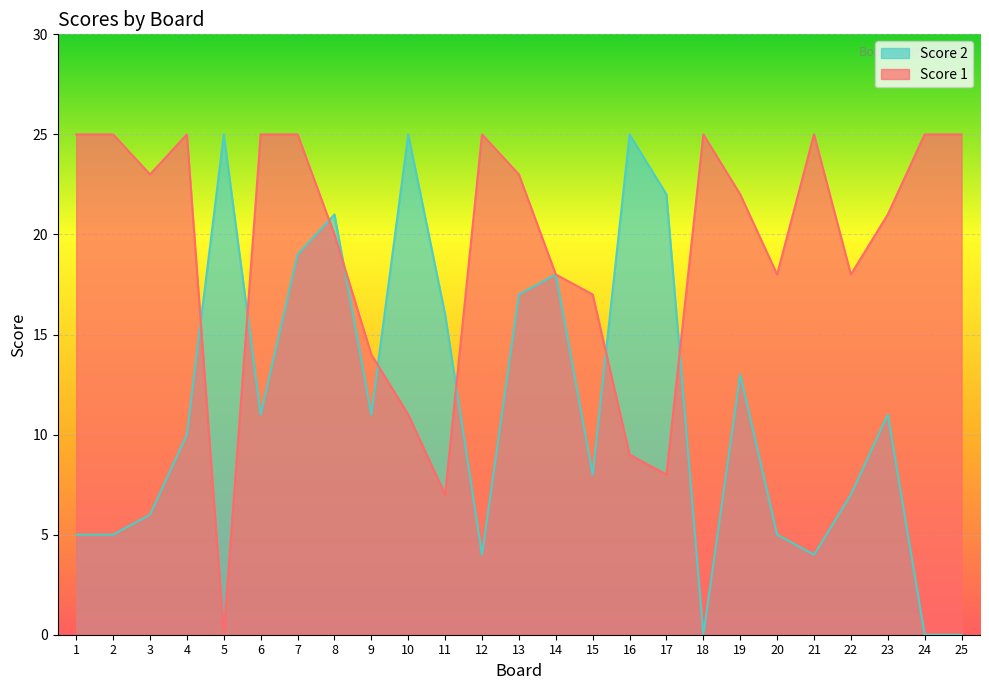

Rank the series at 5 from lowest to highest value.

Score 1, Score 2